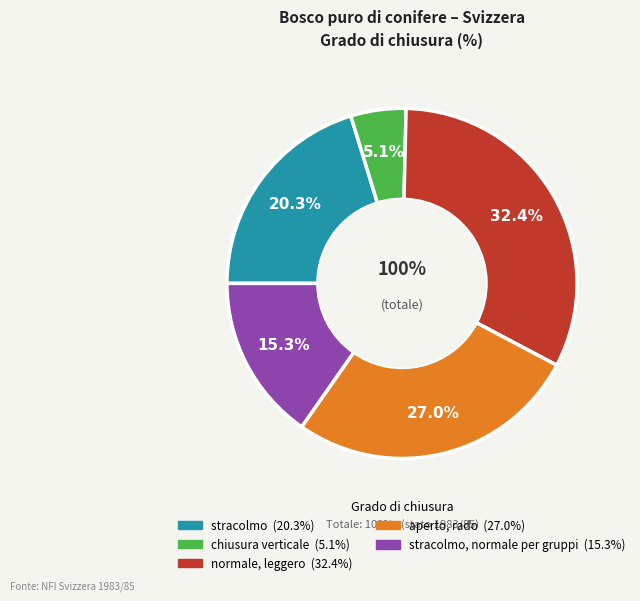

Count the number of slices in the pie.

5